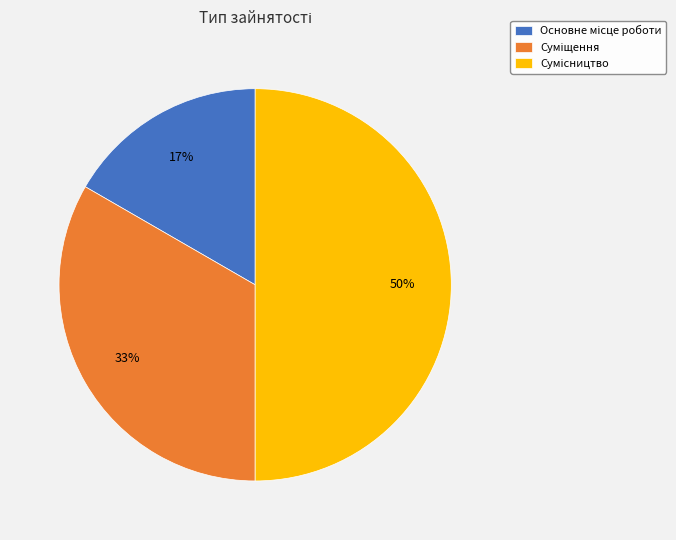

To the nearest percent, what is the difference between the largest and smallest slice percentages?

33%